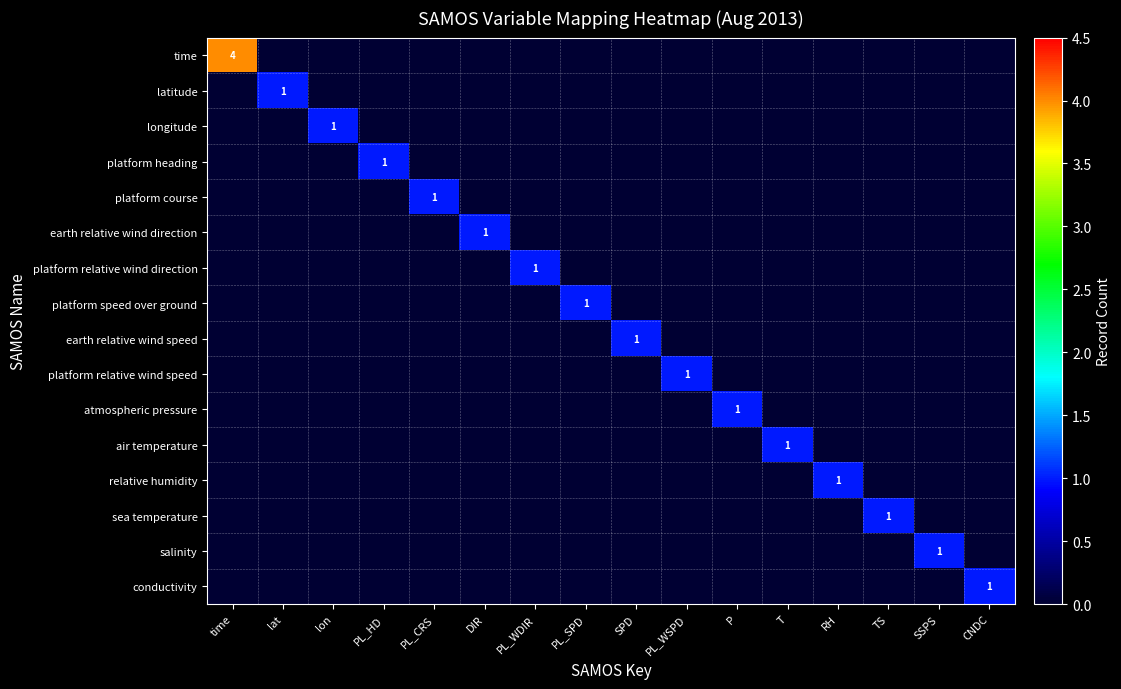

Rank the series at time from lowest to highest value.

latitude, longitude, platform heading, platform course, earth relative wind direction, platform relative wind direction, platform speed over ground, earth relative wind speed, platform relative wind speed, atmospheric pressure, air temperature, relative humidity, sea temperature, salinity, conductivity, time